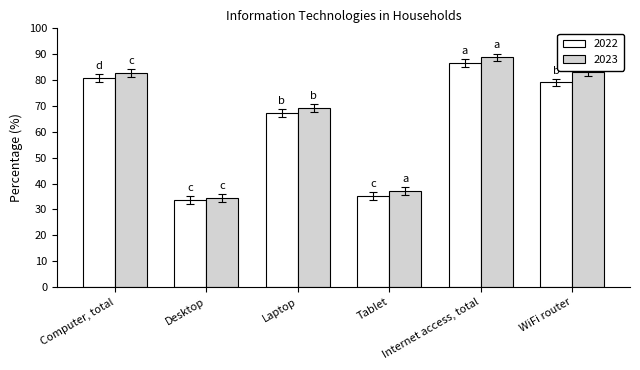

Which series has the largest range (max minus min)?

2023